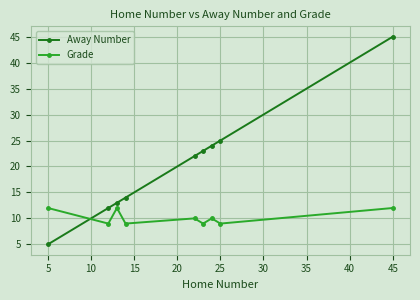

How many distinct data groups are displayed?

2